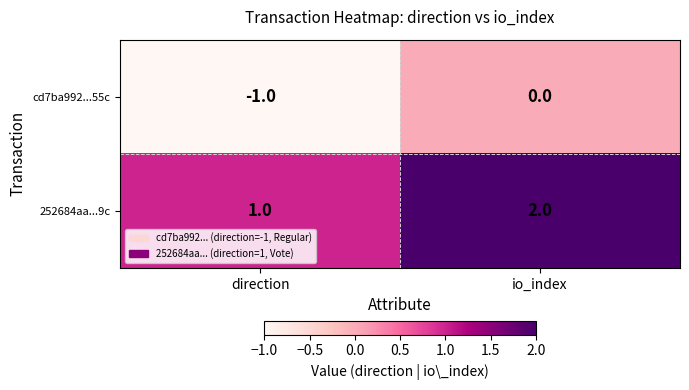

At how many categories does at least one series exceed 0?

2